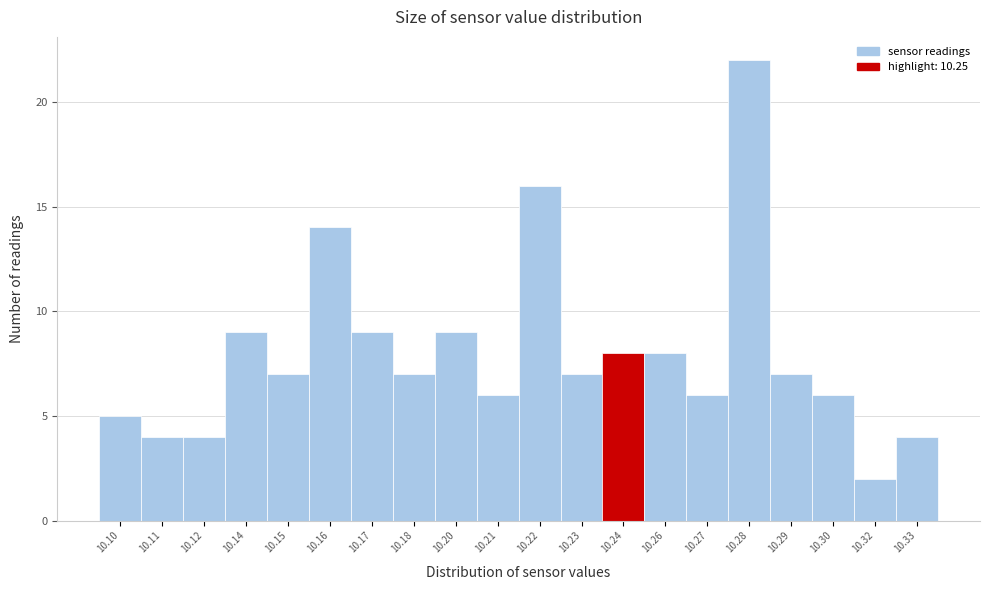

Reading left to right, extract all data points from this chart.

10.10=5	10.11=4	10.12=4	10.14=9	10.15=7	10.16=14	10.17=9	10.18=7	10.20=9	10.21=6	10.22=16	10.23=7	10.24=8	10.26=8	10.27=6	10.28=22	10.29=7	10.30=6	10.32=2	10.33=4